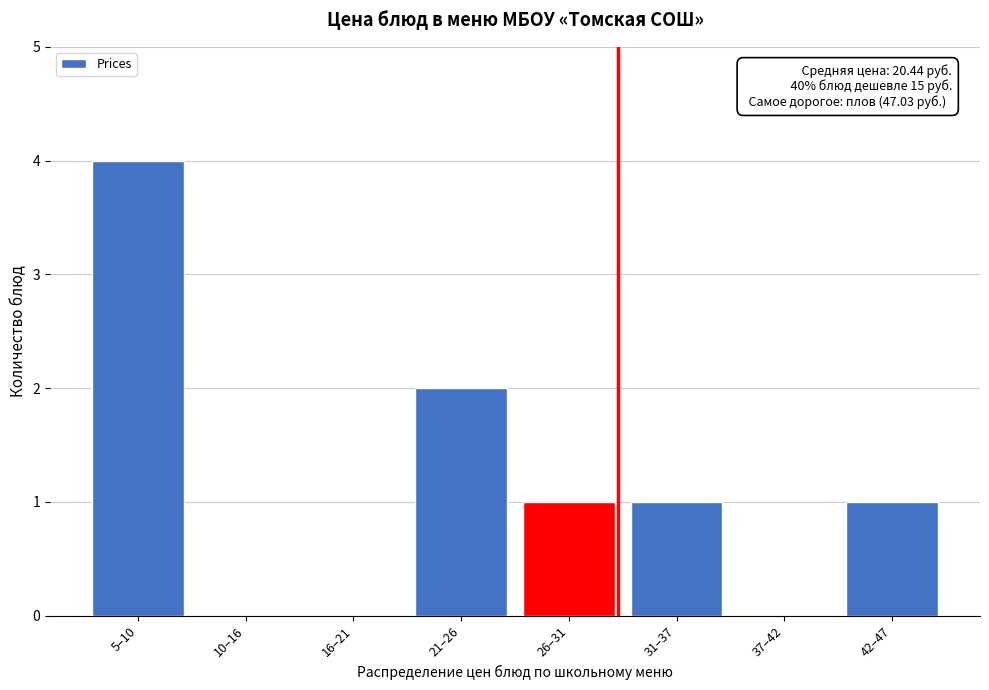

Reading right to left, what are all the values shown in this chart?

42–47=1	37–42=0	31–37=1	26–31=1	21–26=2	16–21=0	10–16=0	5–10=4